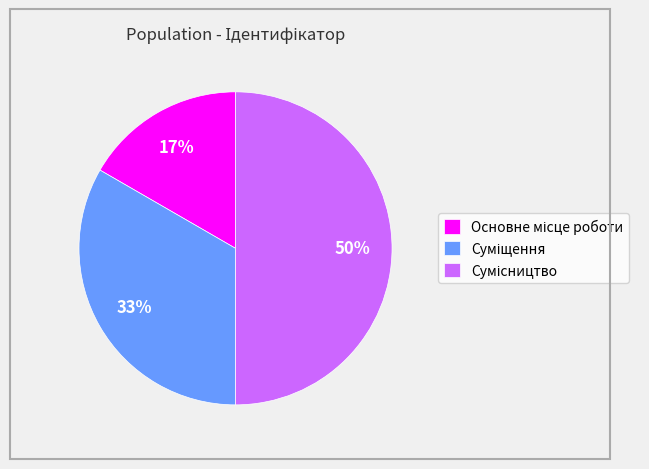

To the nearest percent, what is the average slice percentage?

33%